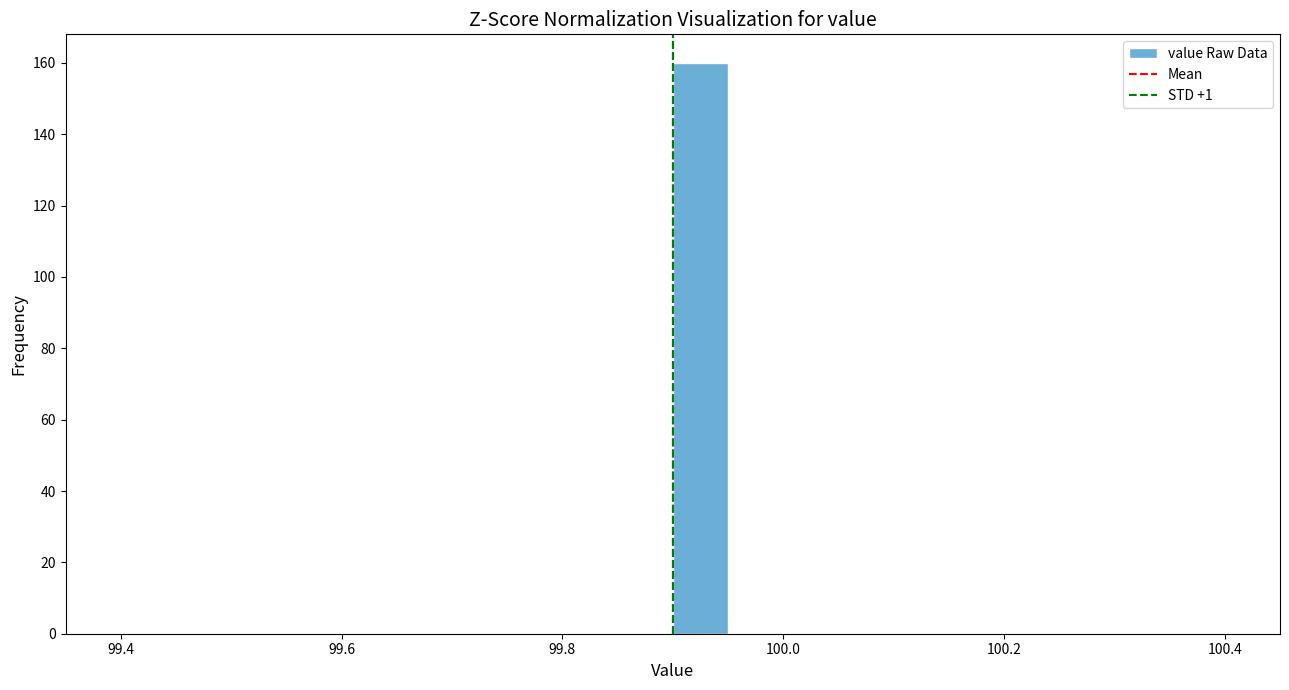

Read against the x-axis, roughly where is the centre of the tallest bar?

99.92